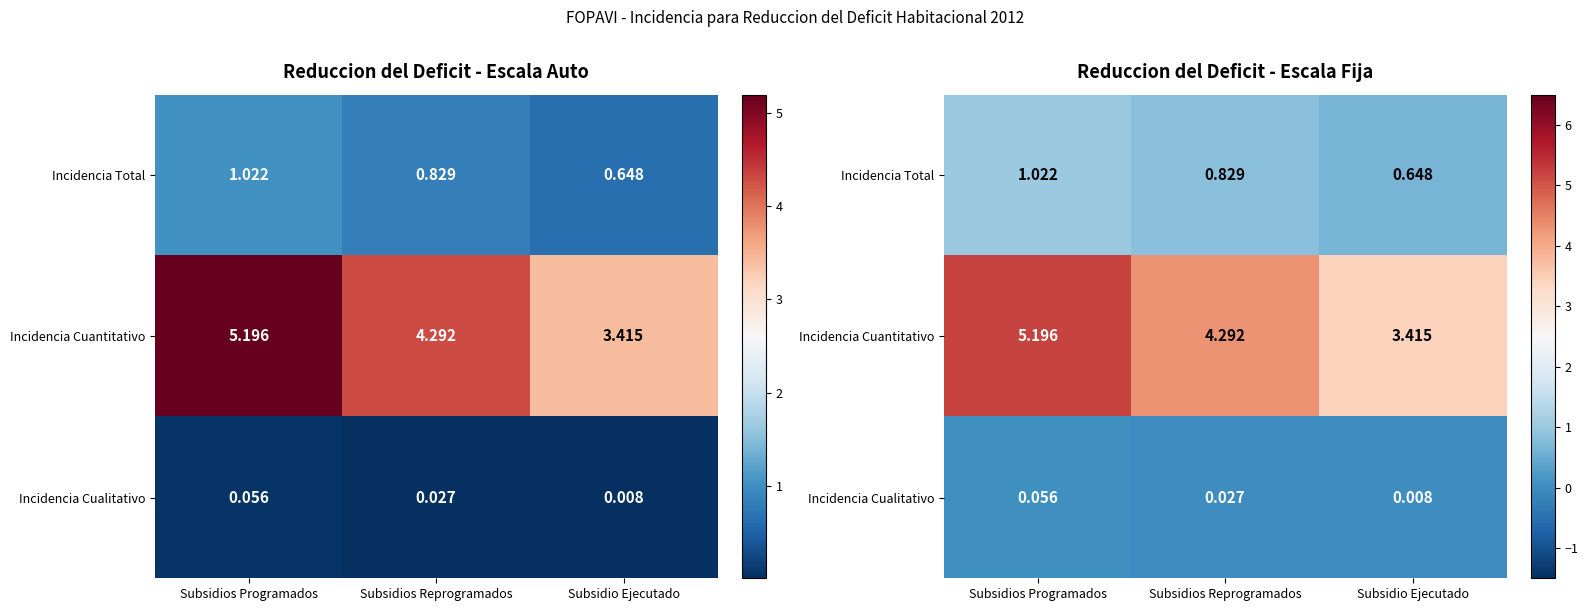

What value does the Incidencia Total series have at Subsidio Ejecutado?

0.6